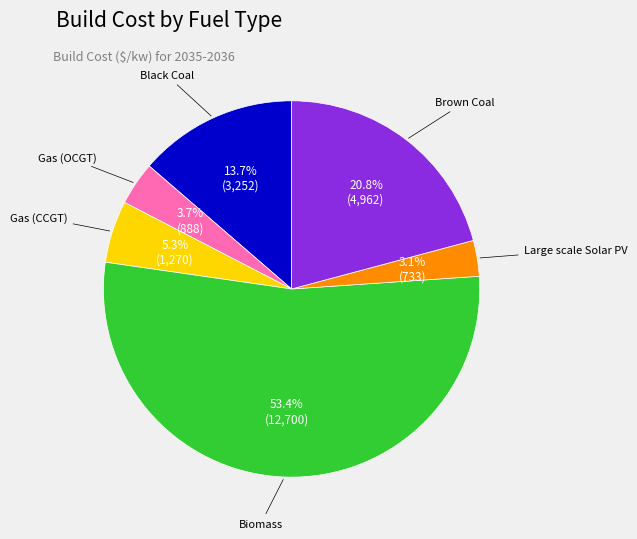

Does any single category account for the majority?

Yes